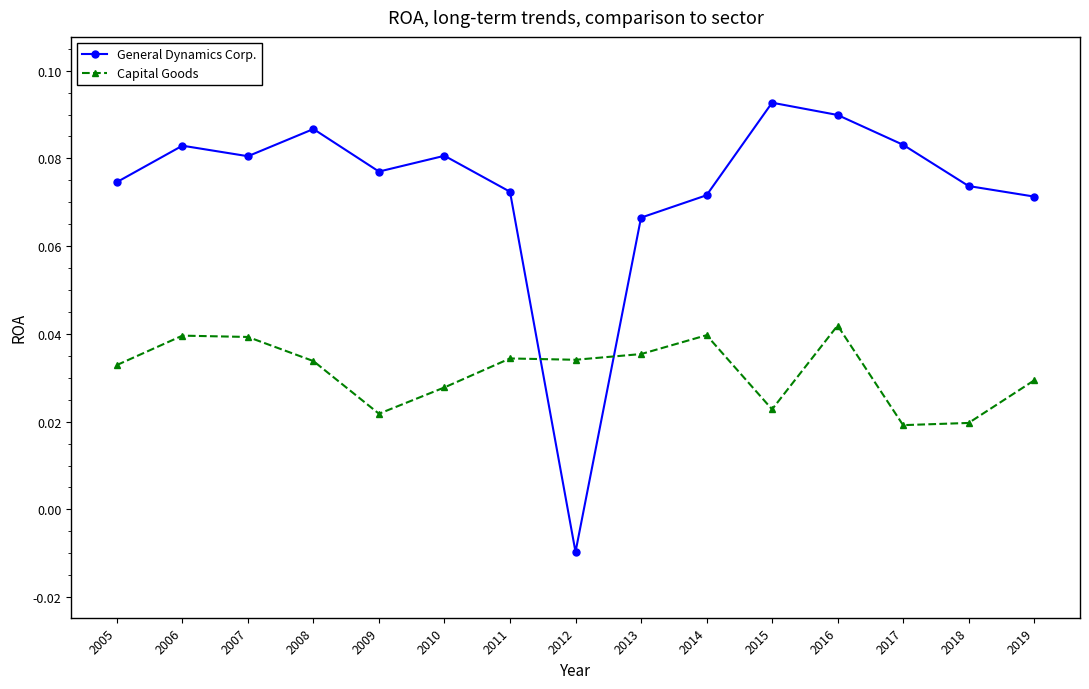

Which series has the widest spread of values?

General Dynamics Corp.